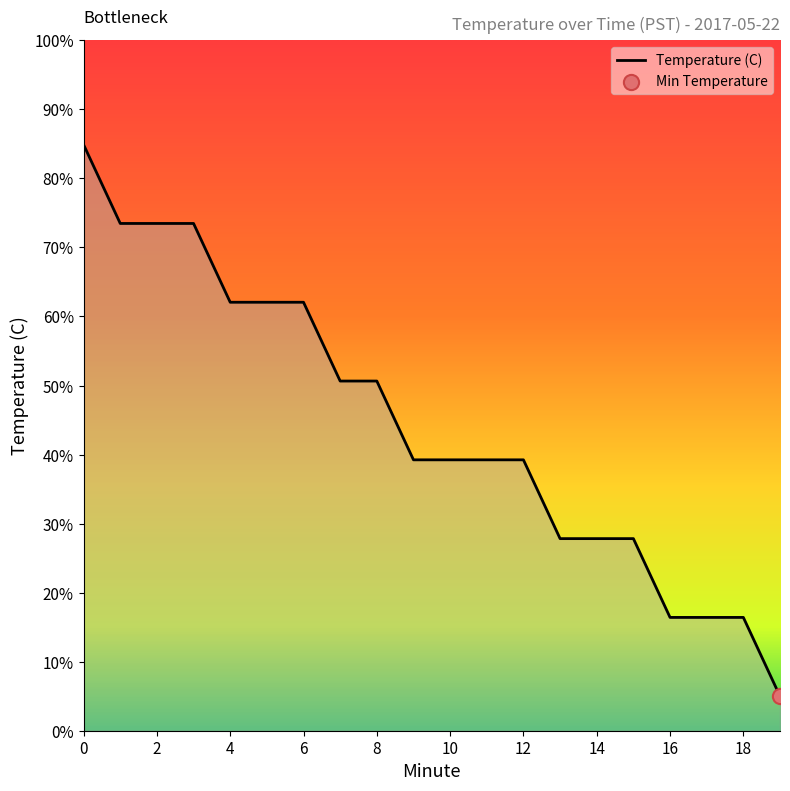

What is the difference between the maximum and minimum values?

79.9